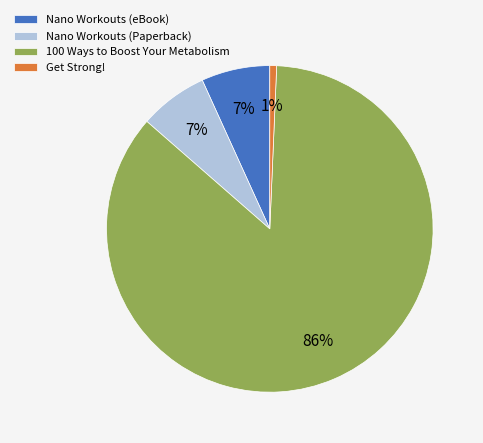

True or false: 100 Ways to Boost Your Metabolism accounts for 86% of the total.

True